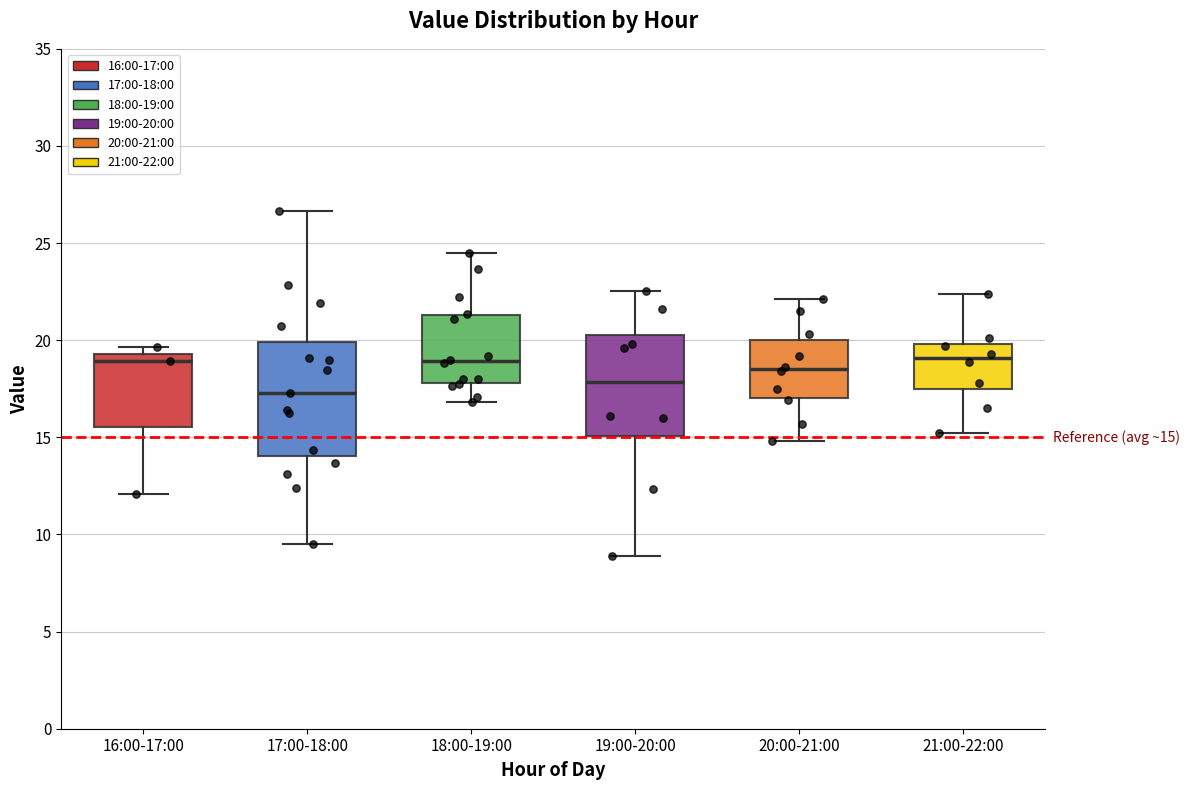

Comparing the boxes themselves (not the whiskers), which one is the tallest?

17:00-18:00